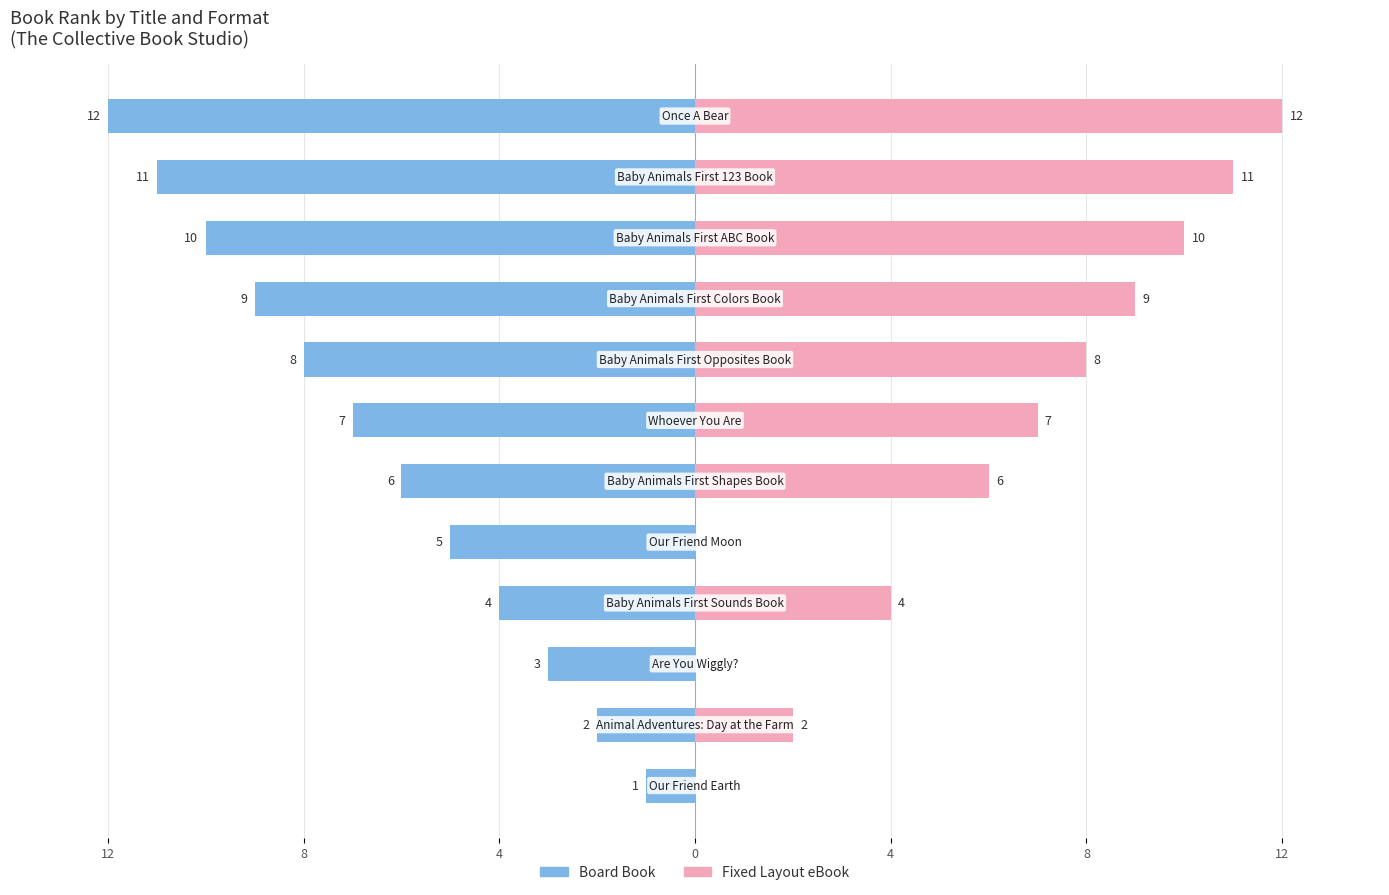

Which has a higher value, 4 or 7?

4